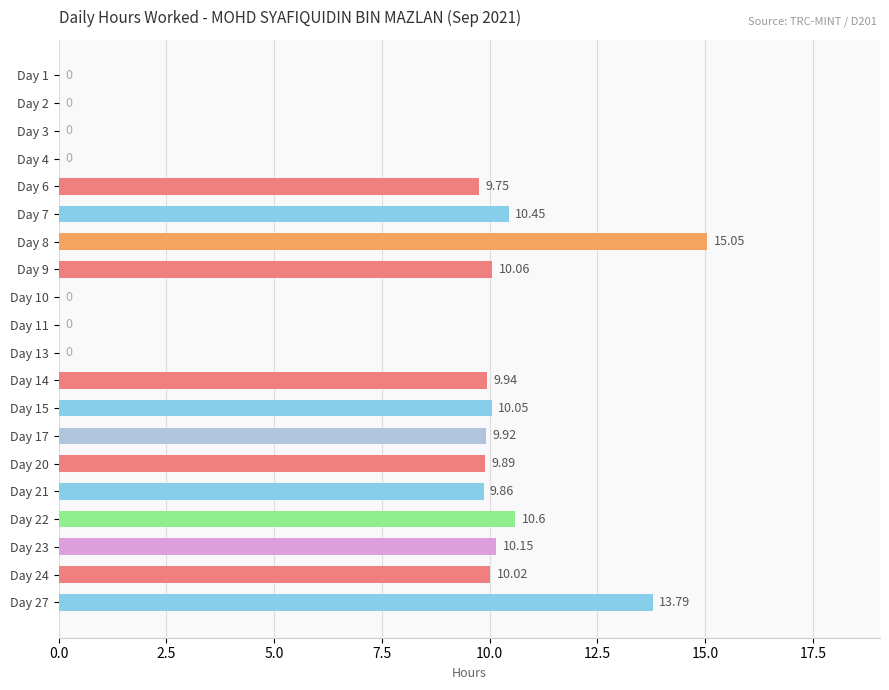

What is the sum of all values?

139.5